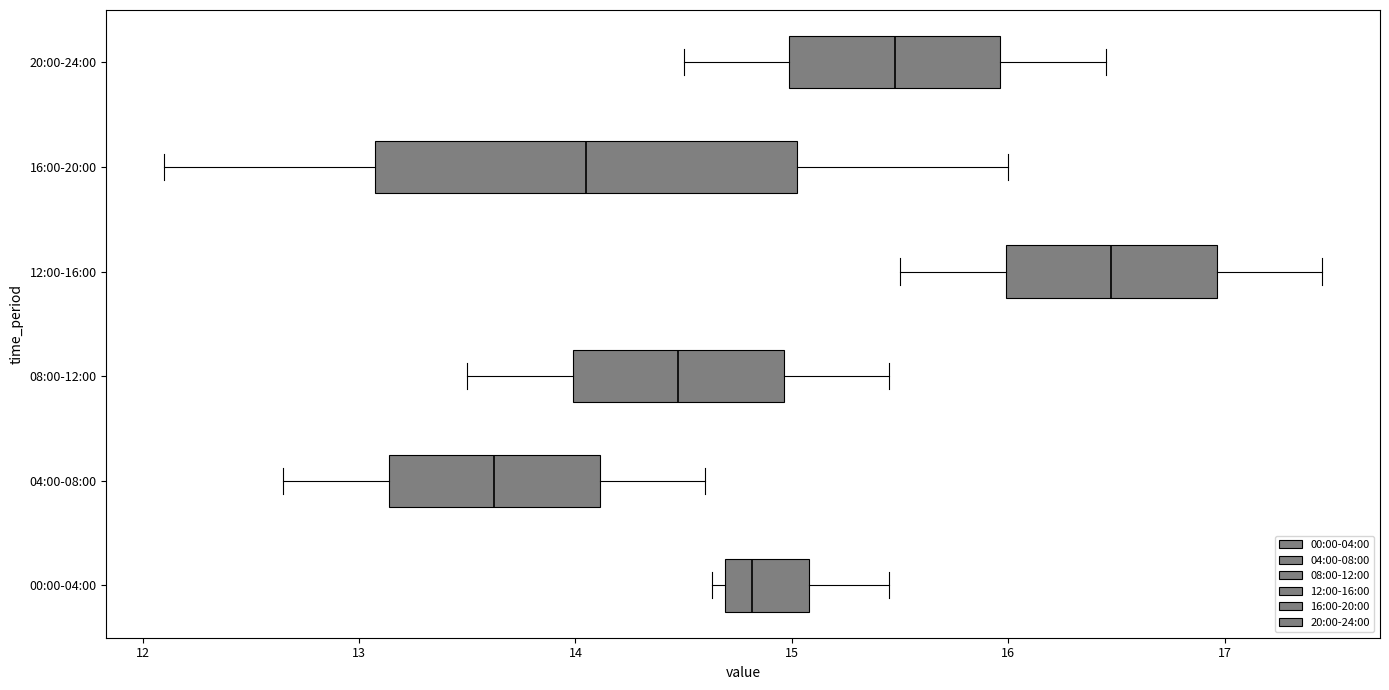

Reading bottom to top, read every box against the x-axis: the position of its median line, the range the box covers, and the ends of its whiskers. The values are not printed on the chart, so give them approximately, as read against the axis.

00:00-04:00: median 14.8, box 14.7 to 15.1, whiskers 14.6 to 15.5
04:00-08:00: median 13.6, box 13.1 to 14.1, whiskers 12.7 to 14.6
08:00-12:00: median 14.5, box 14.0 to 15.0, whiskers 13.5 to 15.5
12:00-16:00: median 16.5, box 16.0 to 17.0, whiskers 15.5 to 17.5
16:00-20:00: median 14.1, box 13.1 to 15.0, whiskers 12.1 to 16.0
20:00-24:00: median 15.5, box 15.0 to 16.0, whiskers 14.5 to 16.5